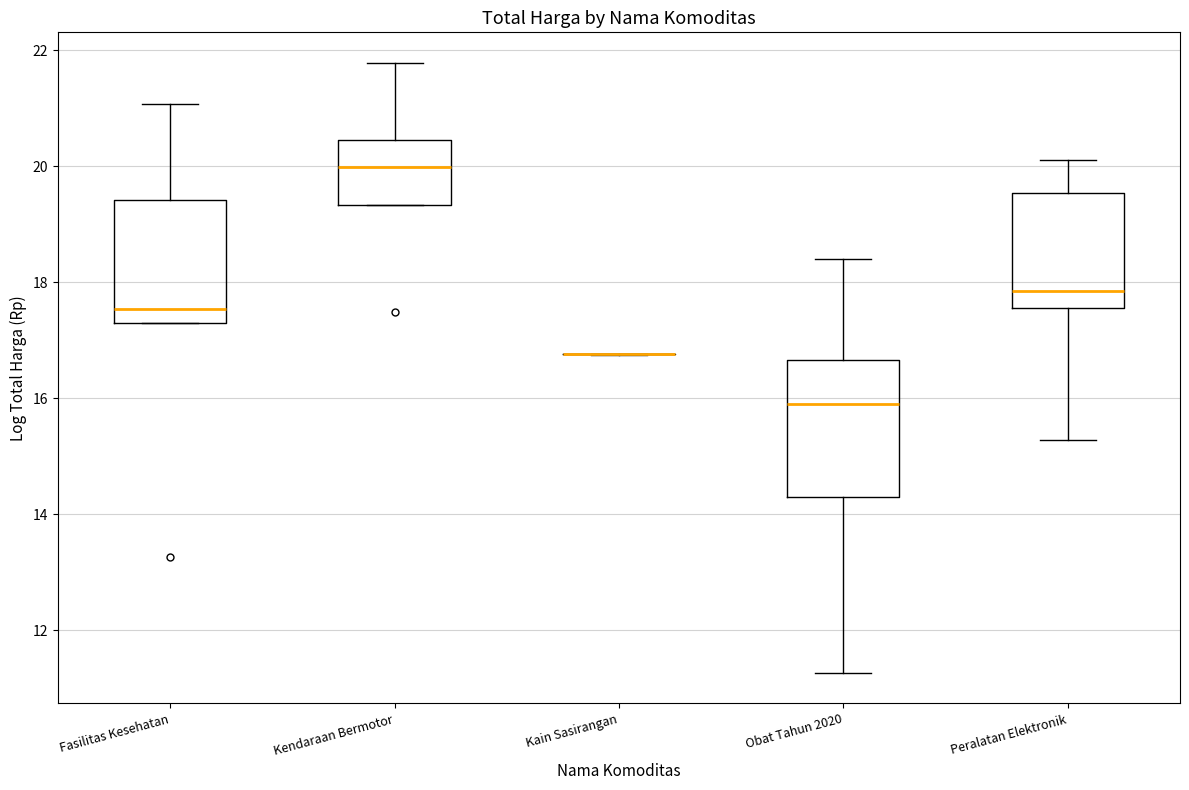

Which box is the tallest, from its lower edge to its upper edge?

Obat Tahun 2020